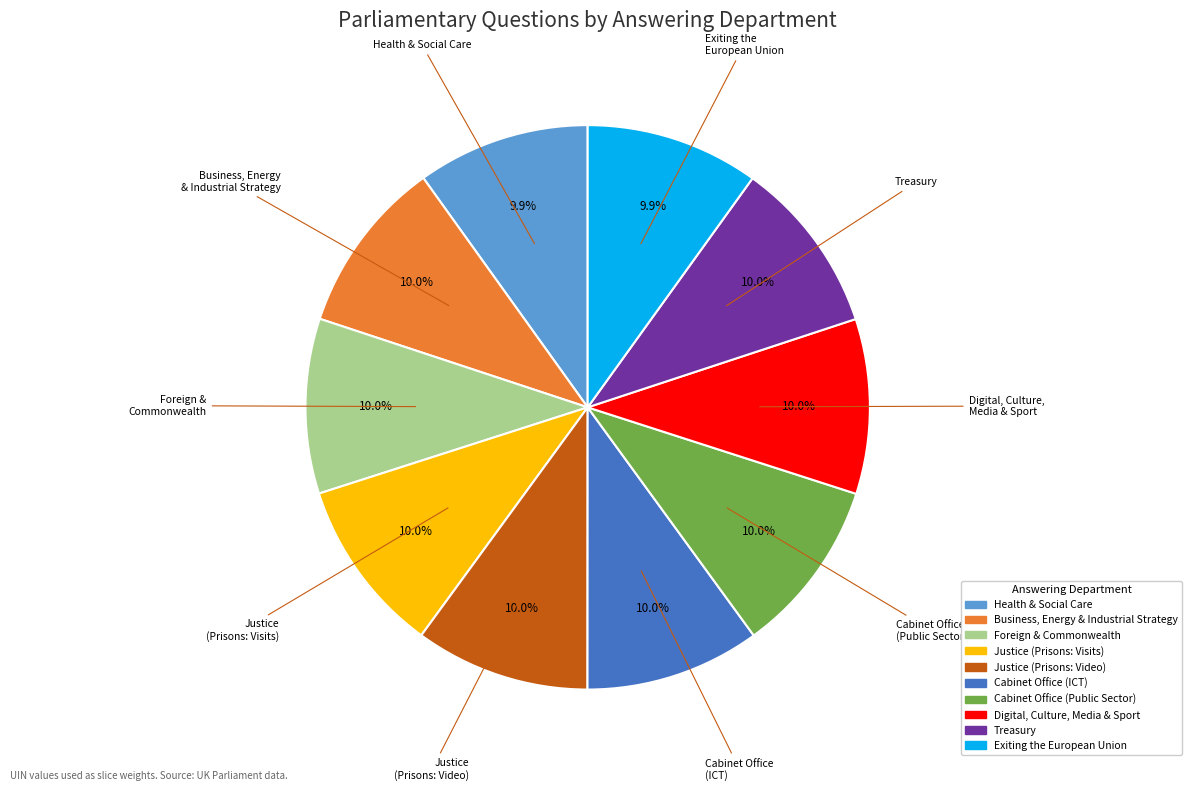

Is there any slice that represents more than half of the pie?

No